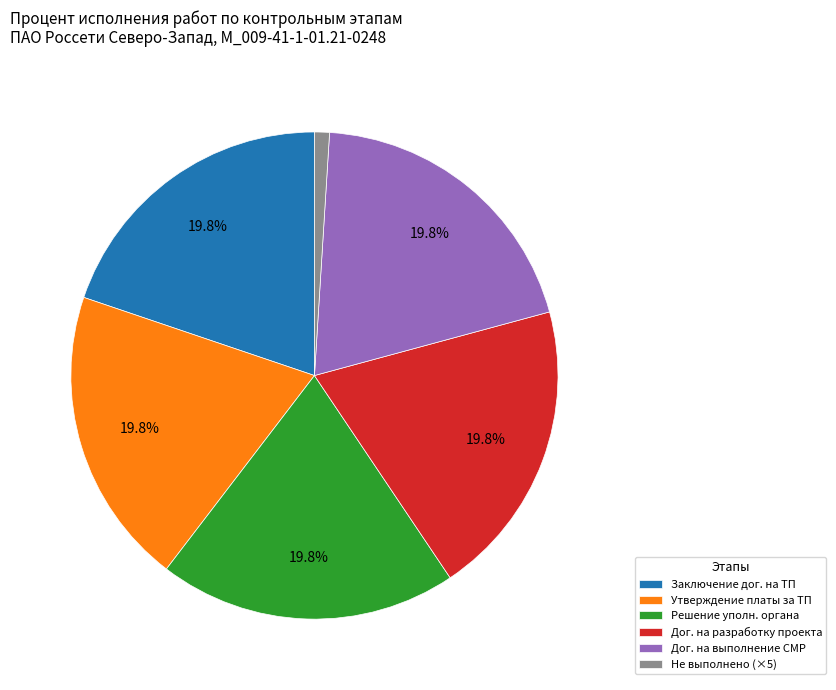

To the nearest percent, what is the difference between the largest and smallest slice percentages?

19%